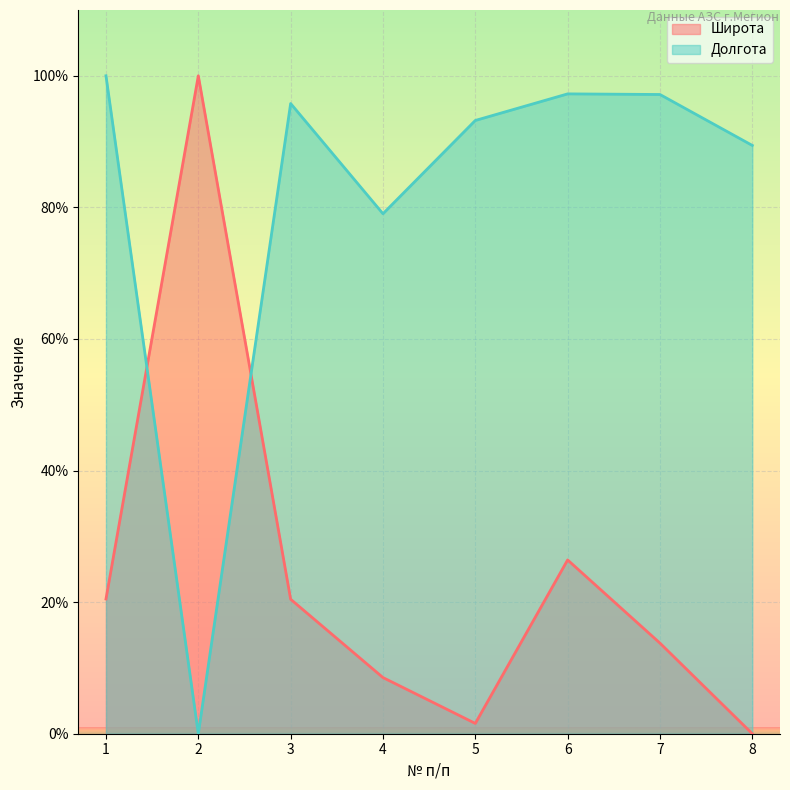

What is the total value across all series at 2?

100.0